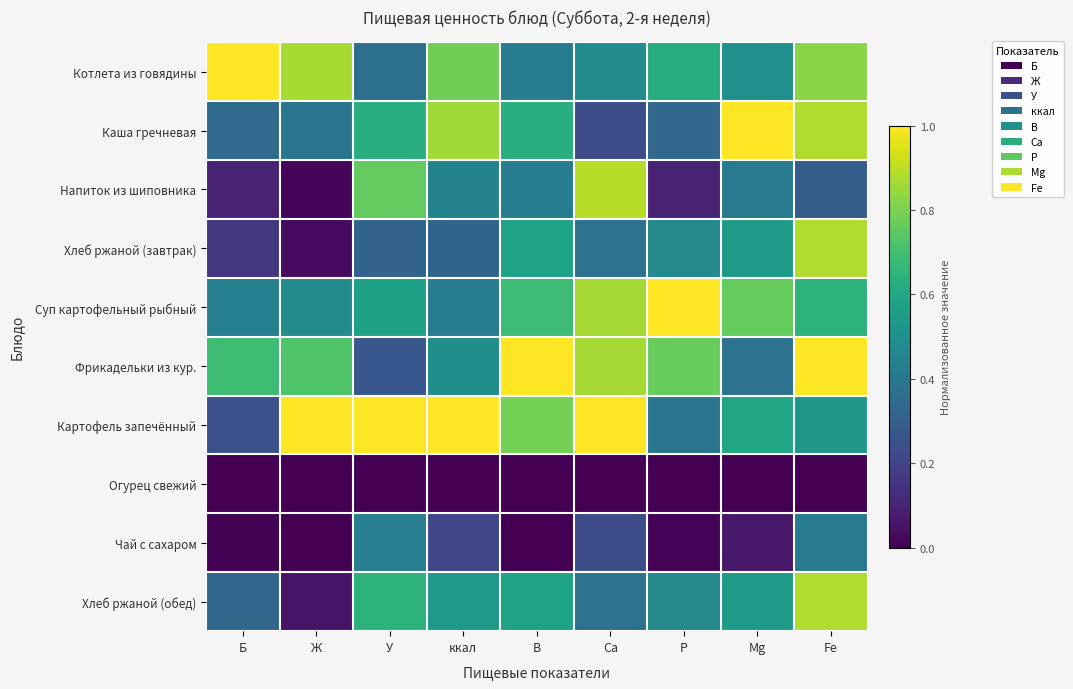

Reading left to right, extract all data points from this chart.

Котлета из говядины: Б=1.0	Ж=0.9	У=0.4	ккал=0.8	В=0.4	Са=0.5	Р=0.6	Mg=0.5	Fe=0.8
Каша гречневая: Б=0.3	Ж=0.4	У=0.6	ккал=0.9	В=0.6	Са=0.2	Р=0.3	Mg=1.0	Fe=0.9
Напиток из шиповника: Б=0.1	Ж=0.0	У=0.8	ккал=0.4	В=0.4	Са=0.9	Р=0.1	Mg=0.4	Fe=0.3
Хлеб ржаной (завтрак): Б=0.2	Ж=0.0	У=0.3	ккал=0.3	В=0.6	Са=0.4	Р=0.5	Mg=0.5	Fe=0.9
Суп картофельный рыбный: Б=0.4	Ж=0.5	У=0.6	ккал=0.4	В=0.7	Са=0.9	Р=1.0	Mg=0.8	Fe=0.6
Фрикадельки из кур.: Б=0.7	Ж=0.7	У=0.3	ккал=0.5	В=1.0	Са=0.9	Р=0.8	Mg=0.4	Fe=1.0
Картофель запечённый: Б=0.2	Ж=1.0	У=1.0	ккал=1.0	В=0.8	Са=1.0	Р=0.4	Mg=0.6	Fe=0.5
Огурец свежий: Б=0.0	Ж=0.0	У=0.0	ккал=0.0	В=0.0	Са=0.0	Р=0.0	Mg=0.0	Fe=0.0
Чай с сахаром: Б=0.0	Ж=0.0	У=0.4	ккал=0.2	В=0.0	Са=0.2	Р=0.0	Mg=0.1	Fe=0.4
Хлеб ржаной (обед): Б=0.3	Ж=0.1	У=0.6	ккал=0.5	В=0.6	Са=0.4	Р=0.5	Mg=0.5	Fe=0.9